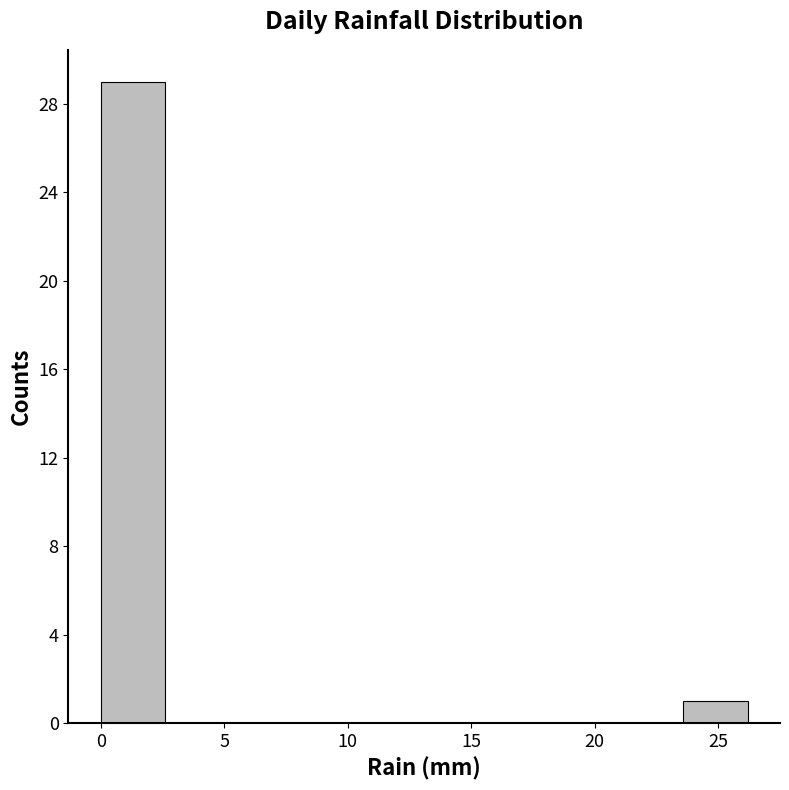

Reading left to right, list every bar in this chart as the range it spans on the x-axis followed by its height. Neither the bar edges nor the heights are printed on the chart, so give them approximately, as read against the axes.

0.0 to 2.5: 29
2.5 to 5.0: 0
5.0 to 8.0: 0
8.0 to 10.5: 0
10.5 to 13.0: 0
13.0 to 15.5: 0
15.5 to 18.5: 0
18.5 to 21.0: 0
21.0 to 23.5: 0
23.5 to 26.0: 1